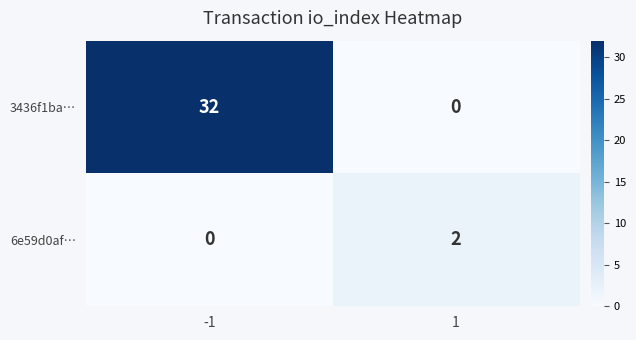

At -1, list the series in order from largest to smallest.

3436f1ba…, 6e59d0af…